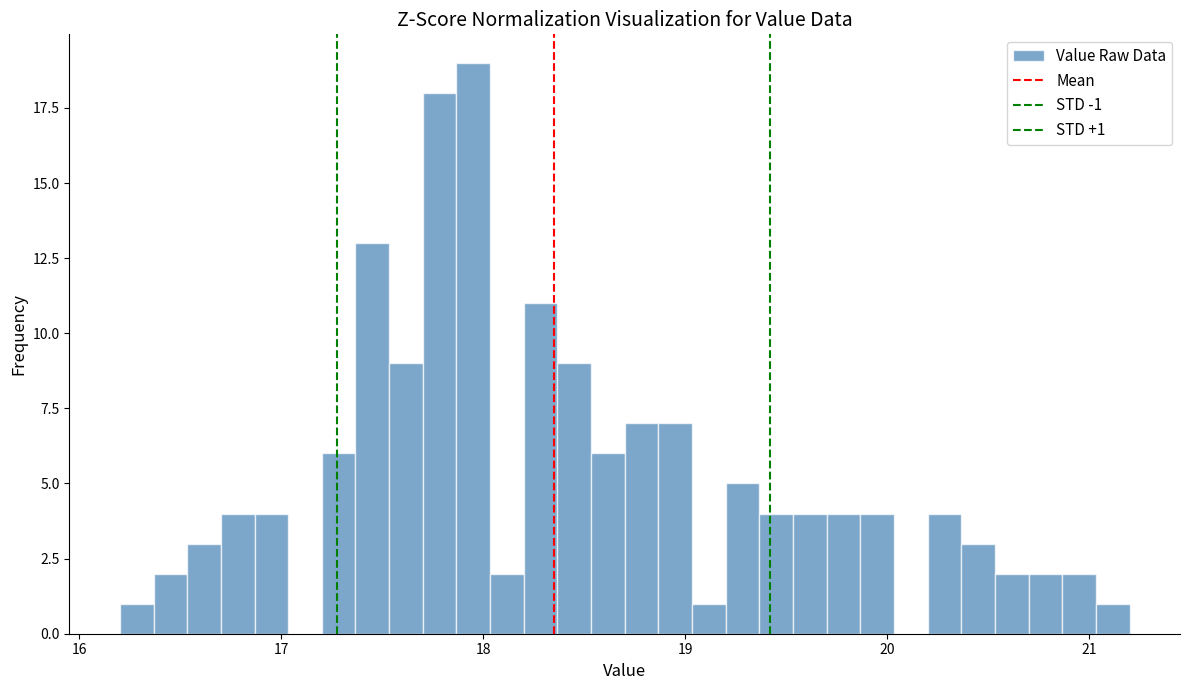

Around what value on the x-axis is the tallest bar? Give the approximate position of its centre, as read against the axis.

18.0